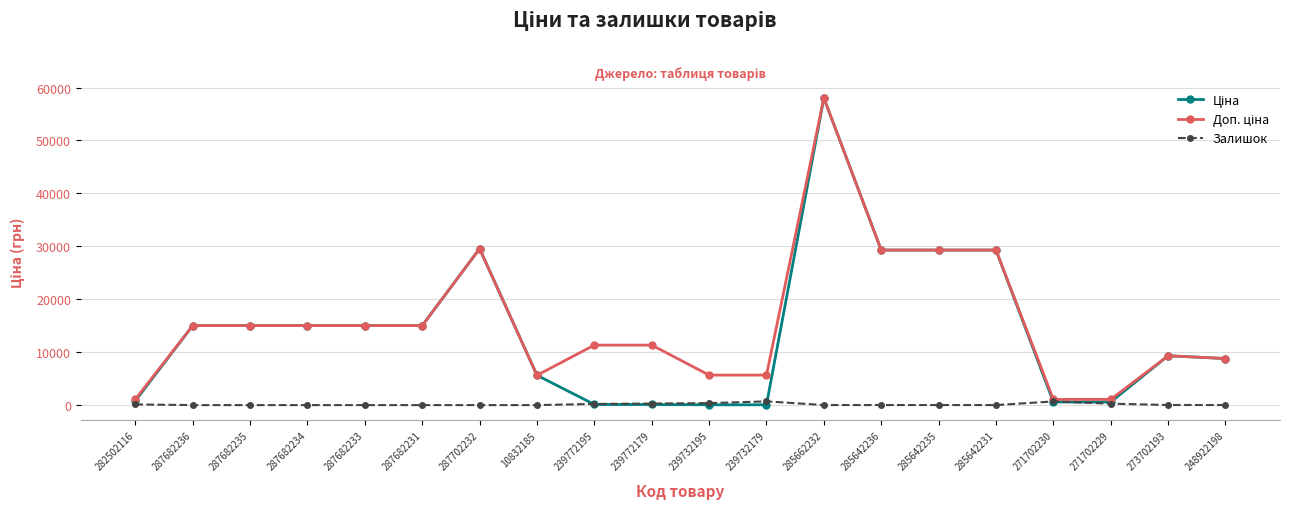

What position from the left is 271702229?

18